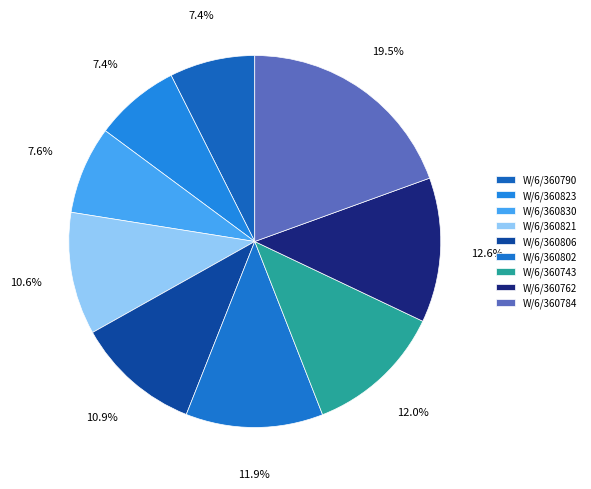

Is it true that W/6/360762 is 13% of the pie?

True